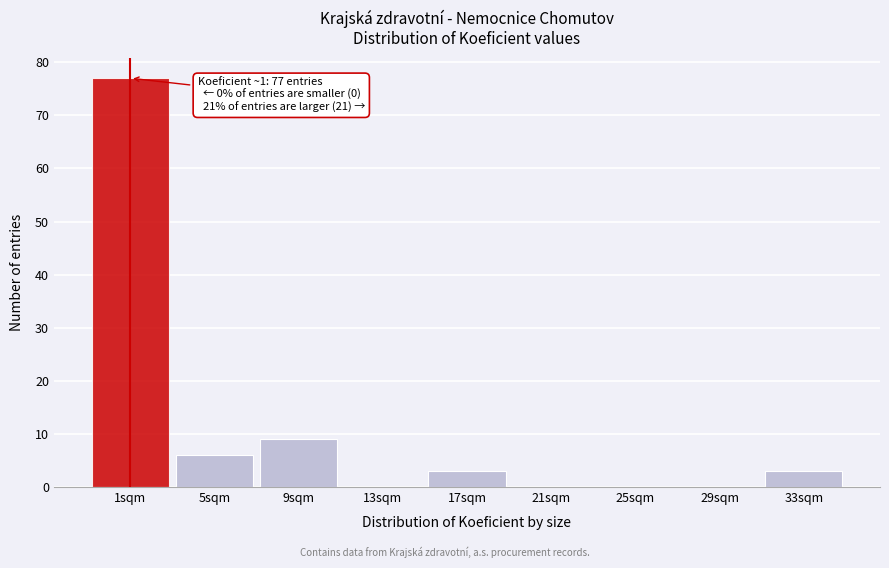

Reading left to right, transcribe all the data shown in this chart.

1sqm=77	5sqm=6	9sqm=9	13sqm=0	17sqm=3	21sqm=0	25sqm=0	29sqm=0	33sqm=3